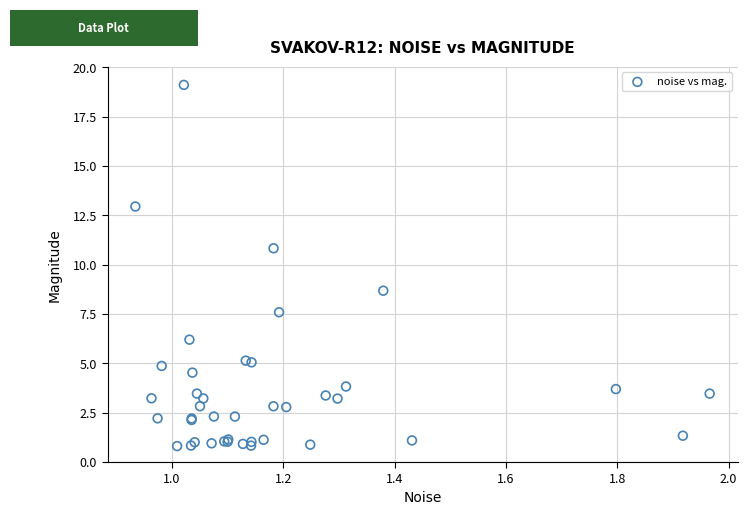

What Y value in the scatter plot is closest to 9?

8.7